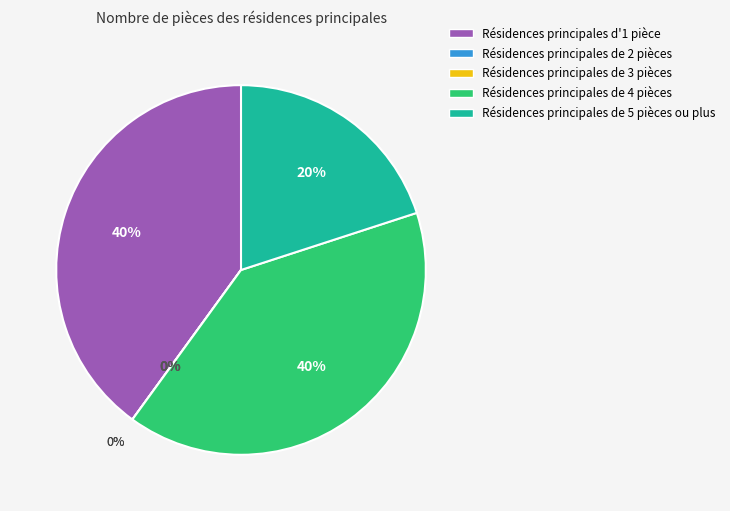

Count the number of slices in the pie.

5